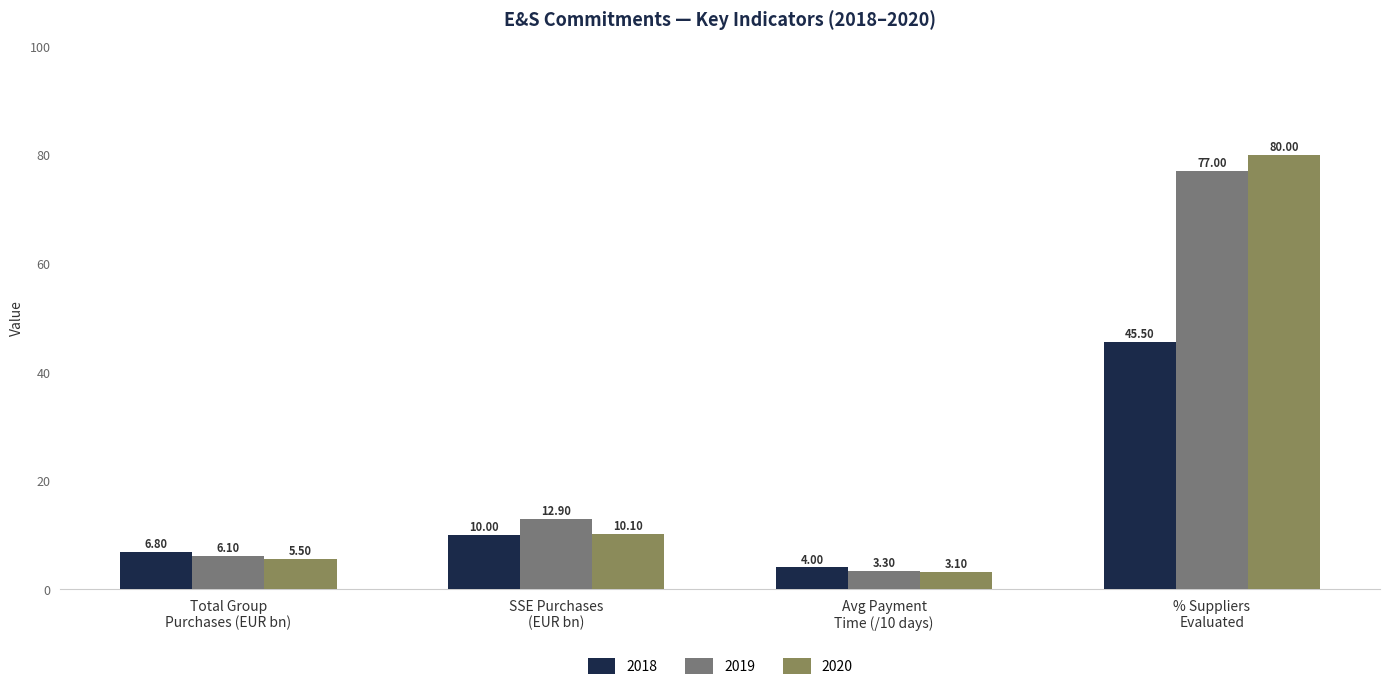

What is the average value of the 2020 series?

24.7